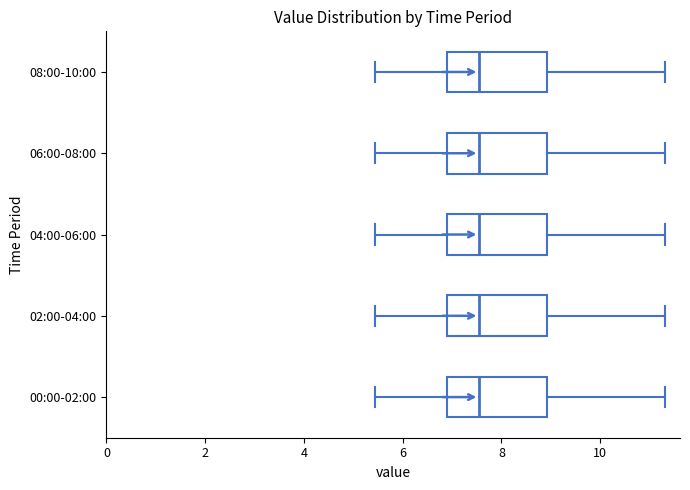

Reading bottom to top, transcribe this box plot: for each box, give where its median line is, the range the box spans, and where its two whiskers end, as read against the x-axis. The values are not printed on the chart, so give them approximately, as read against the axis.

00:00-02:00: median 7.6, box 7.0 to 9.0, whiskers 5.4 to 11.4
02:00-04:00: median 7.6, box 7.0 to 9.0, whiskers 5.4 to 11.4
04:00-06:00: median 7.6, box 7.0 to 9.0, whiskers 5.4 to 11.4
06:00-08:00: median 7.6, box 7.0 to 9.0, whiskers 5.4 to 11.4
08:00-10:00: median 7.6, box 7.0 to 9.0, whiskers 5.4 to 11.4